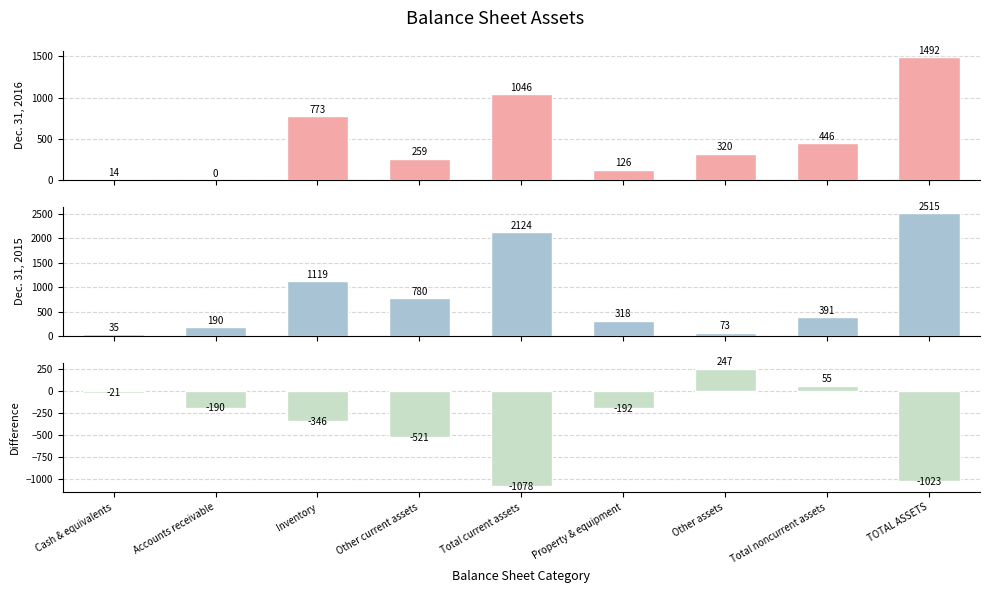

Reading left to right, extract all data points from this chart.

Dec. 31, 2016: Cash & equivalents=14	Accounts receivable=0	Inventory=773	Other current assets=259	Total current assets=1046	Property & equipment=126	Other assets=320	Total noncurrent assets=446	TOTAL ASSETS=1492
Dec. 31, 2015: Cash & equivalents=35	Accounts receivable=190	Inventory=1119	Other current assets=780	Total current assets=2124	Property & equipment=318	Other assets=73	Total noncurrent assets=391	TOTAL ASSETS=2515
Difference (2016-2015): Cash & equivalents=-21	Accounts receivable=-190	Inventory=-346	Other current assets=-521	Total current assets=-1078	Property & equipment=-192	Other assets=247	Total noncurrent assets=55	TOTAL ASSETS=-1023